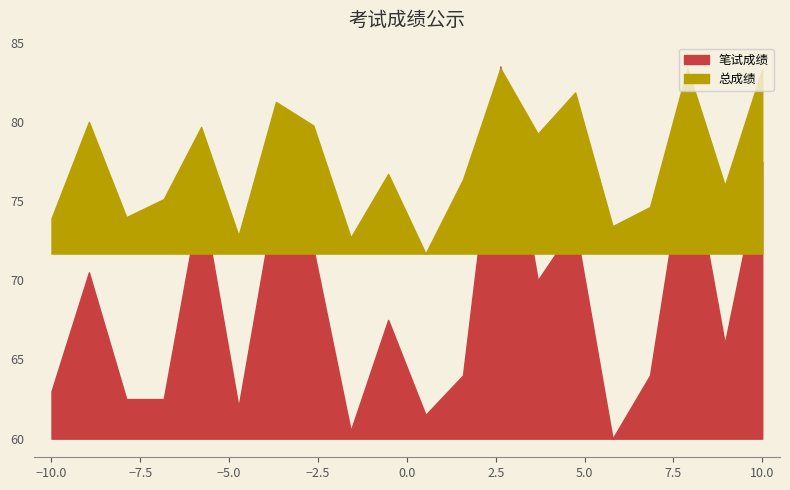

Reading left to right, list all the values displayed in this chart.

笔试成绩: 63.0	70.5	62.5	62.5	75.5	62.0	75.5	72.0	60.5	67.5	61.5	64.0	83.5	70.0	73.5	60.0	64.0	79.0	66.0	77.5
总成绩: 73.9	80.0	74.0	75.1	79.7	72.8	81.3	79.8	72.7	76.7	71.7	76.4	83.4	79.2	81.9	73.4	74.6	83.4	76.0	83.4